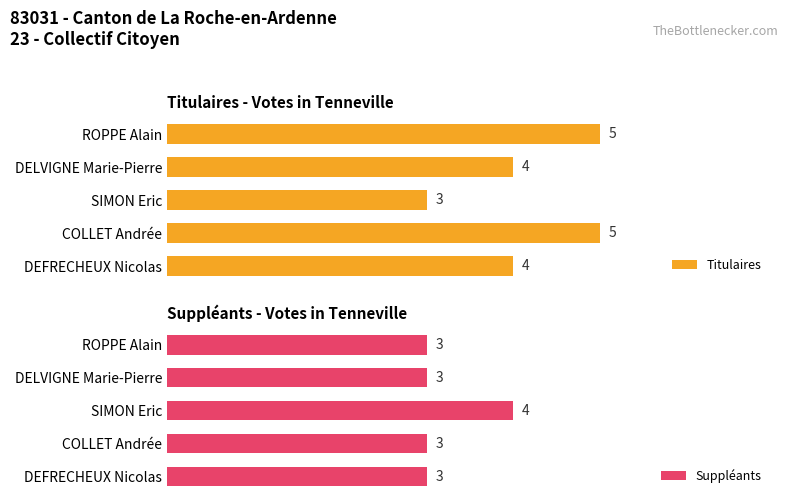

Which has a higher value, SIMON Eric or DELVIGNE Marie-Pierre?

DELVIGNE Marie-Pierre